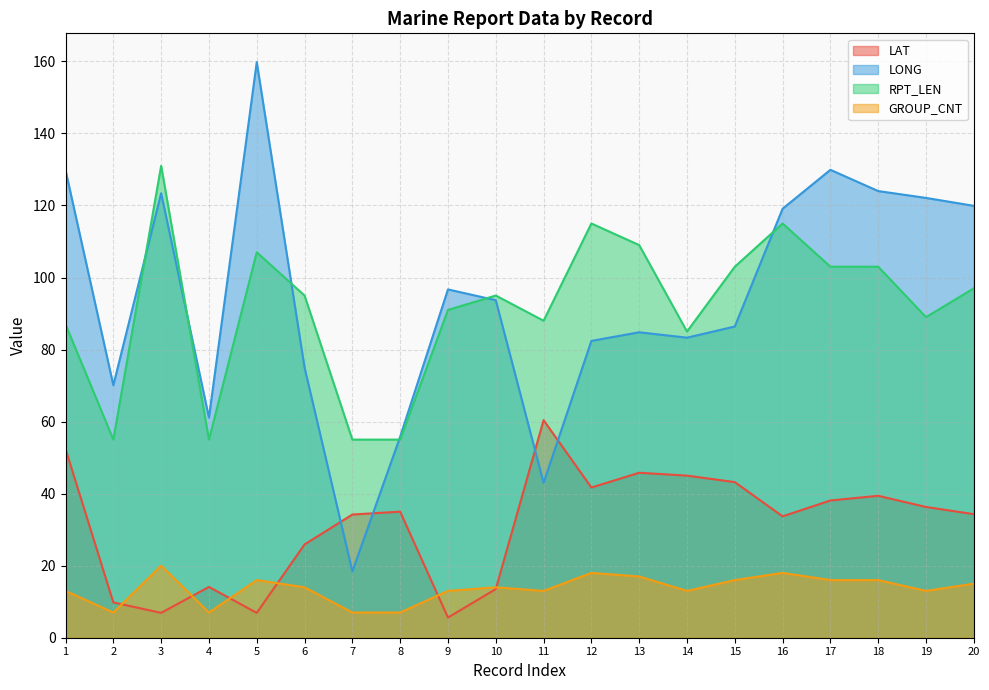

Which series has the widest spread of values?

LONG